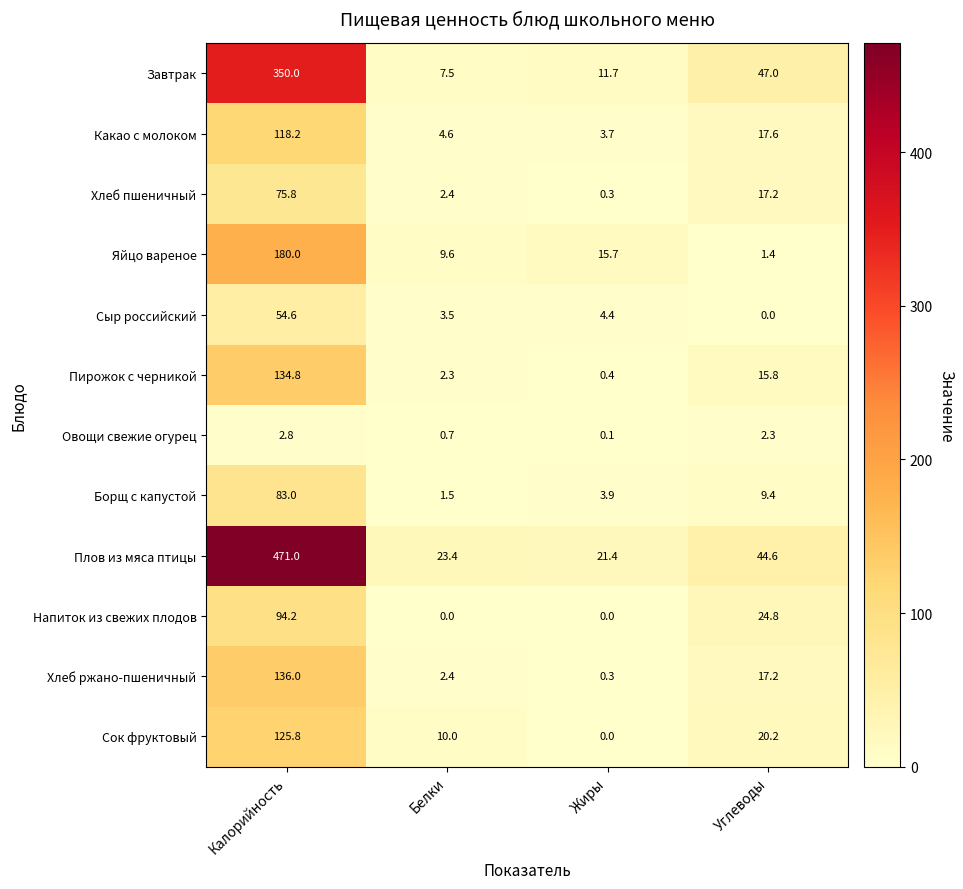

What is the difference between the second highest and minimum values in the Яйцо вареное series?

14.3